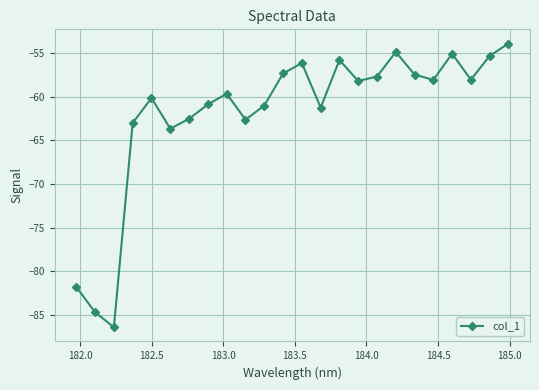

How many points are higher than both their immediate neighbors (excluding endpoints)?

6